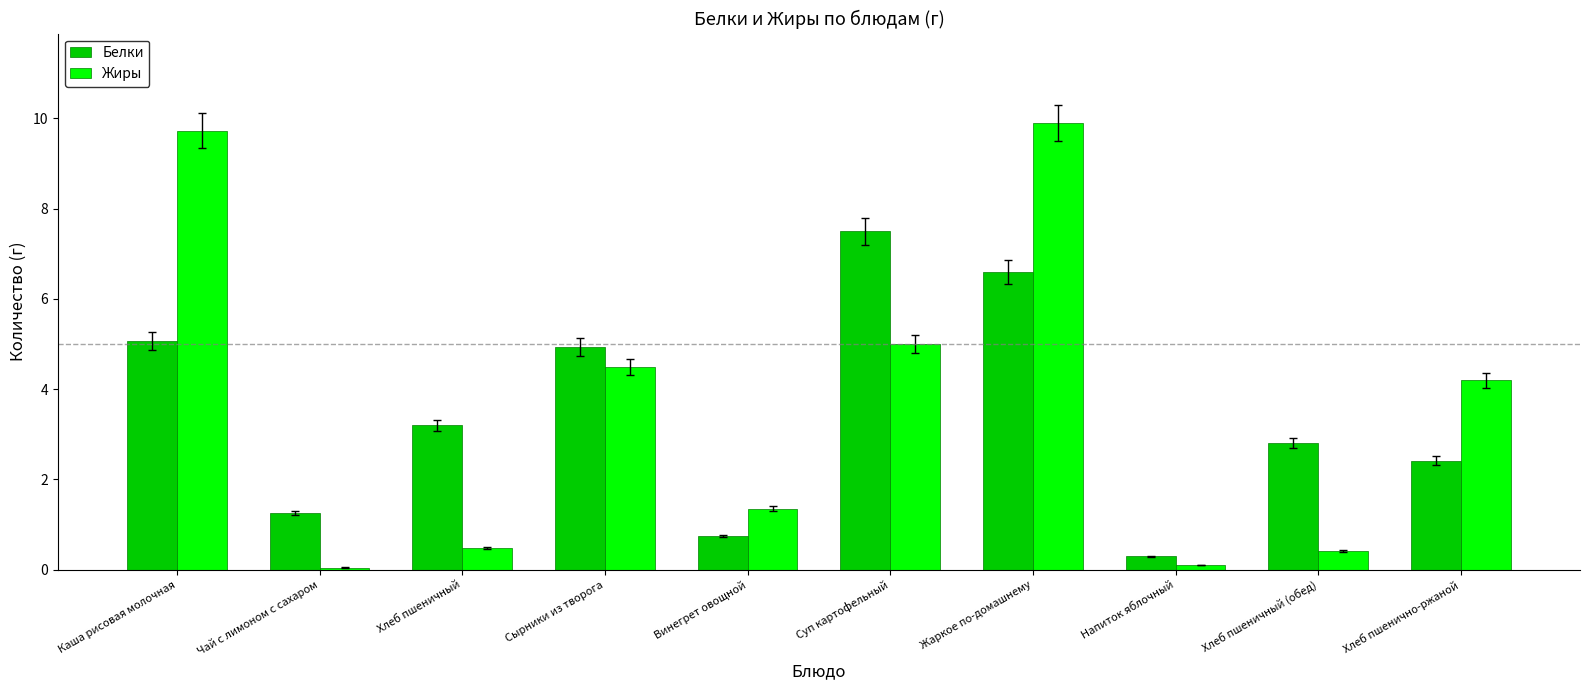

Rank the series by their maximum value, from lowest to highest.

Белки, Жиры